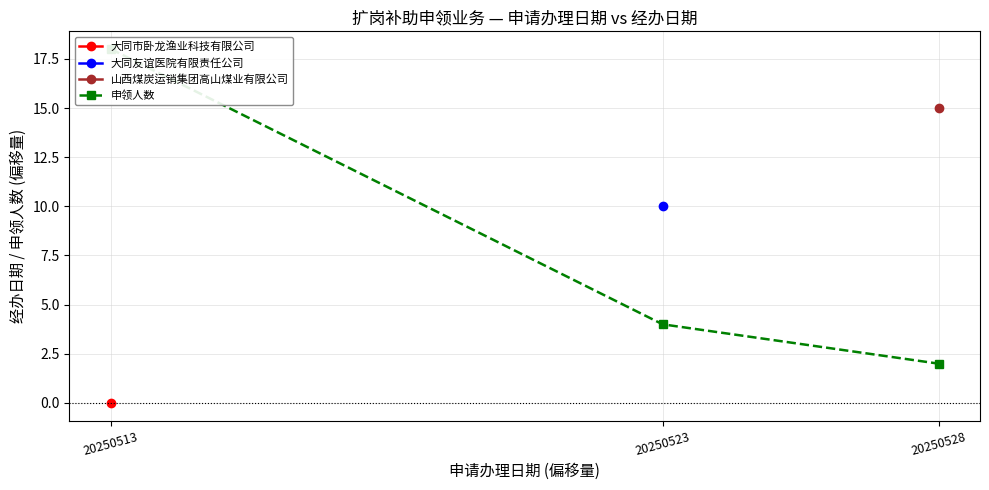

Rank the categories by value from lowest to highest.

20250528, 20250523, 20250513